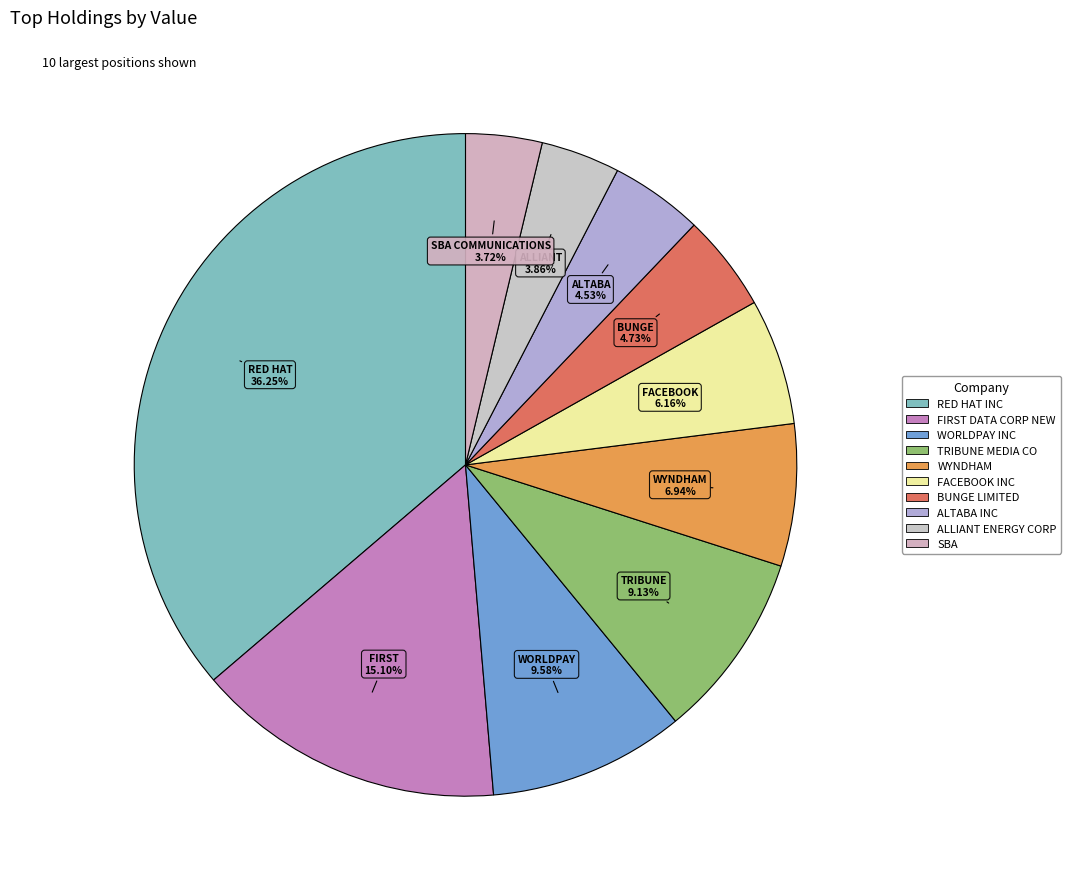

What is the smallest slice in the pie chart?

SBA COMMUNICATIONS CORP NEW